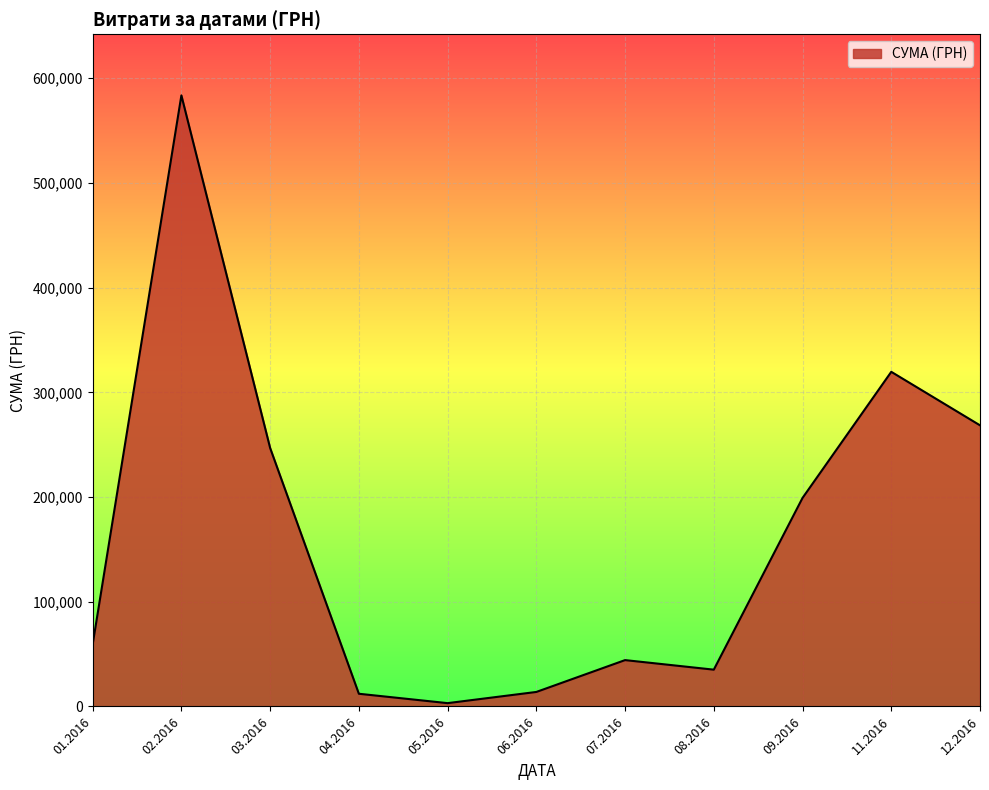

What is the difference between the values at 08.2016 and 06.2016?

21288.7